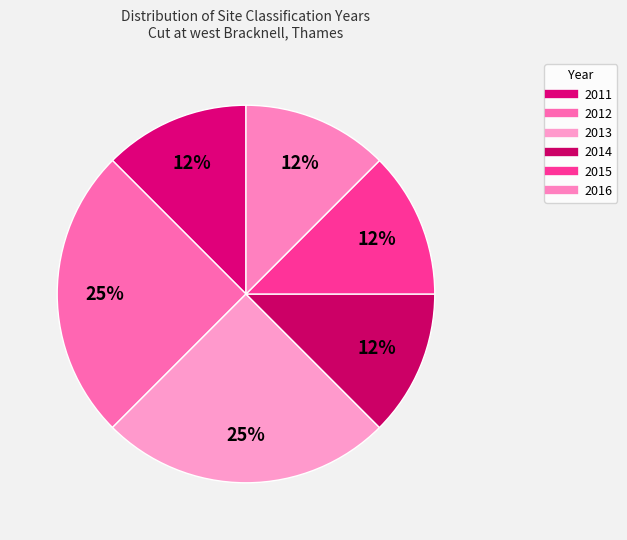

The 2015 slice represents 3% of the pie. True or false?

False